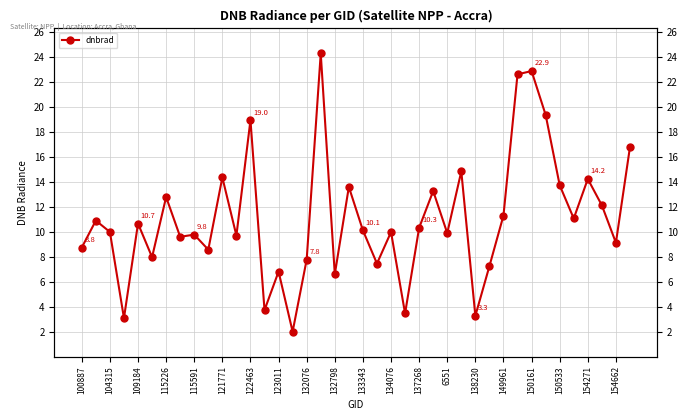

What is the ratio of the value at 39 to the value at 33?

0.9